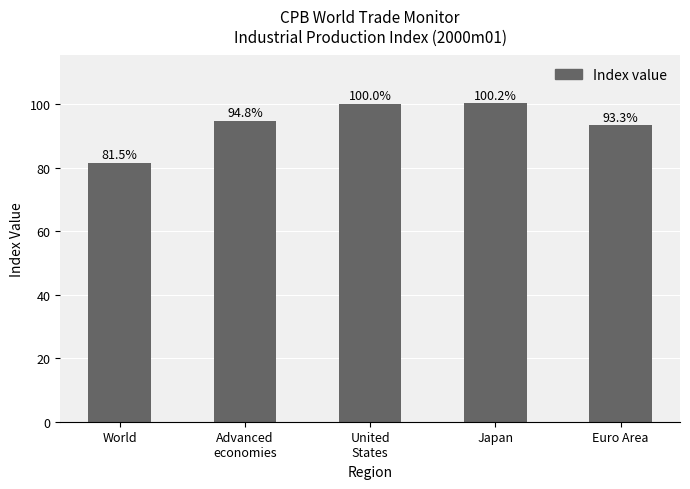

How many values are below 94?

2